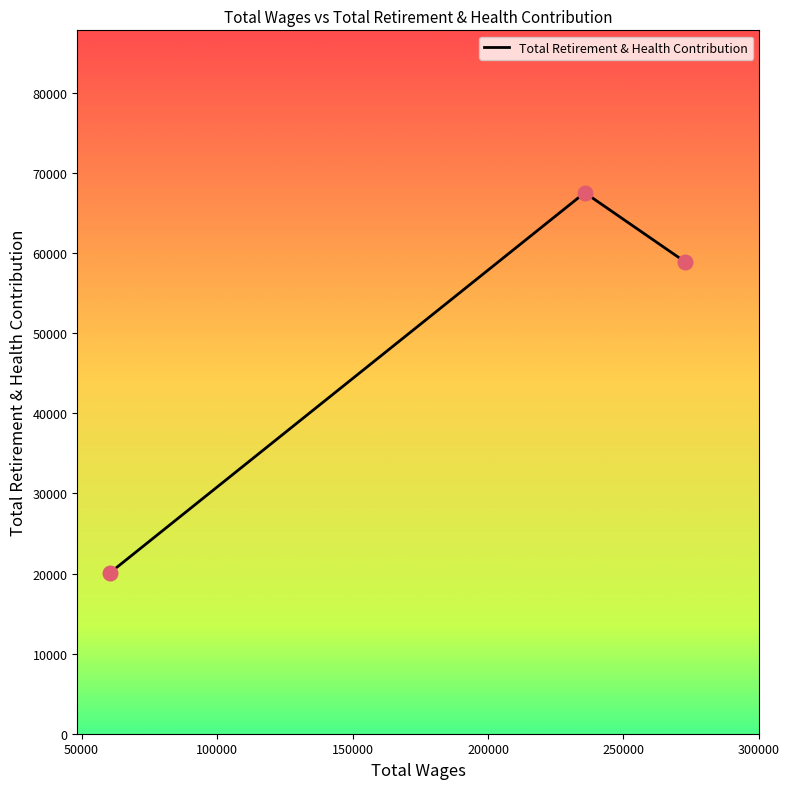

What is the smallest value displayed?

20098